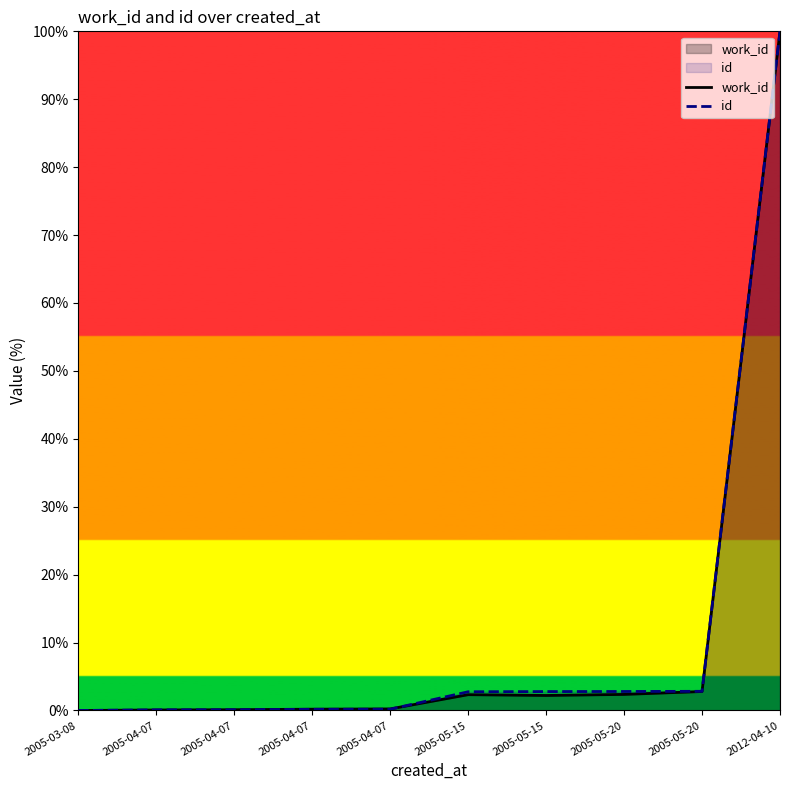

How many values in work_id are above zero?

9